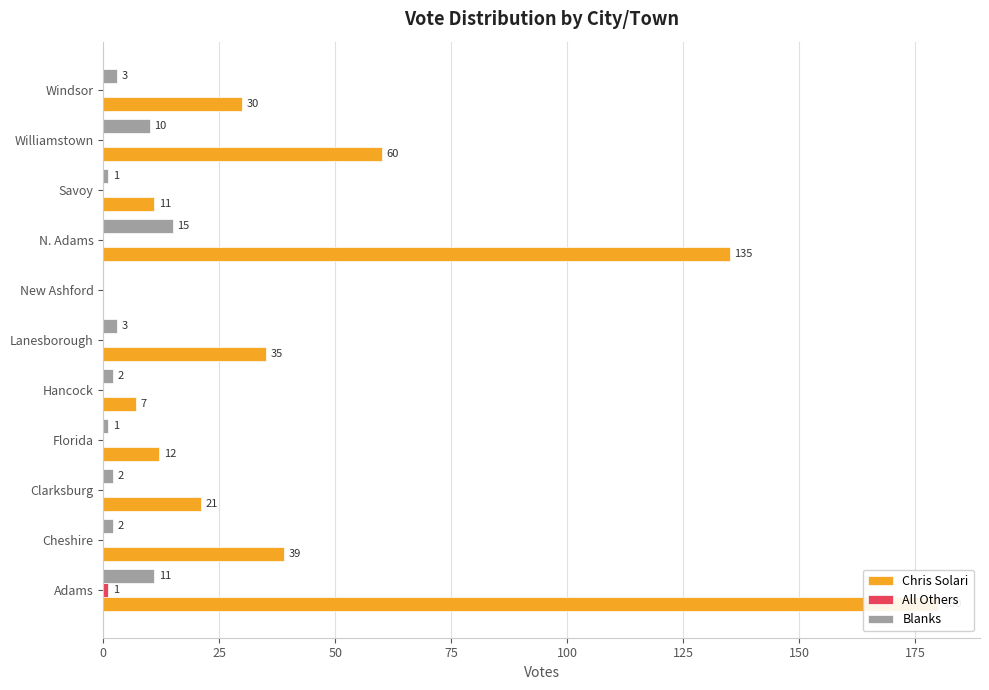

Are the bars grouped side by side (vs. stacked)?

Yes